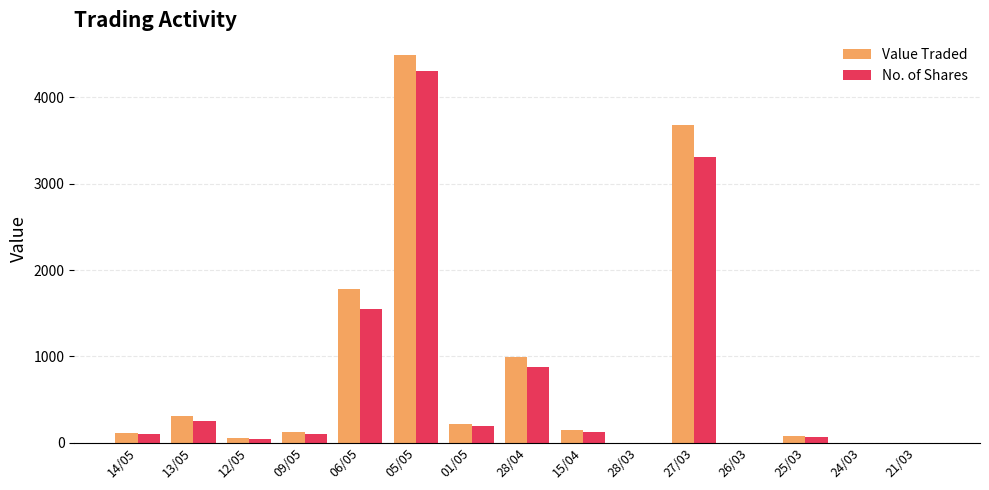

What is the sum of all Value Traded values?

11989